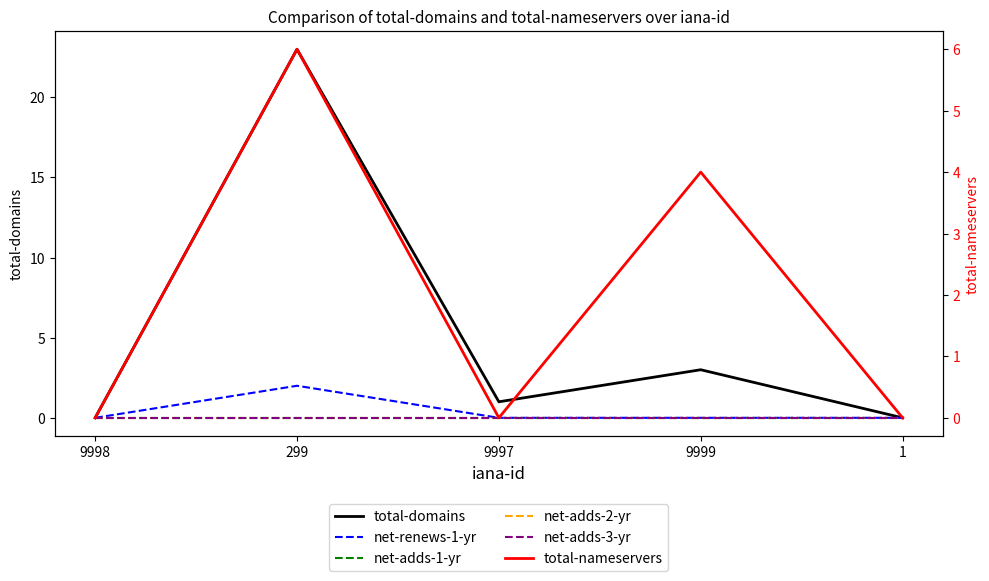

In total-nameservers, how many points are higher than both neighbors (excluding endpoints)?

2